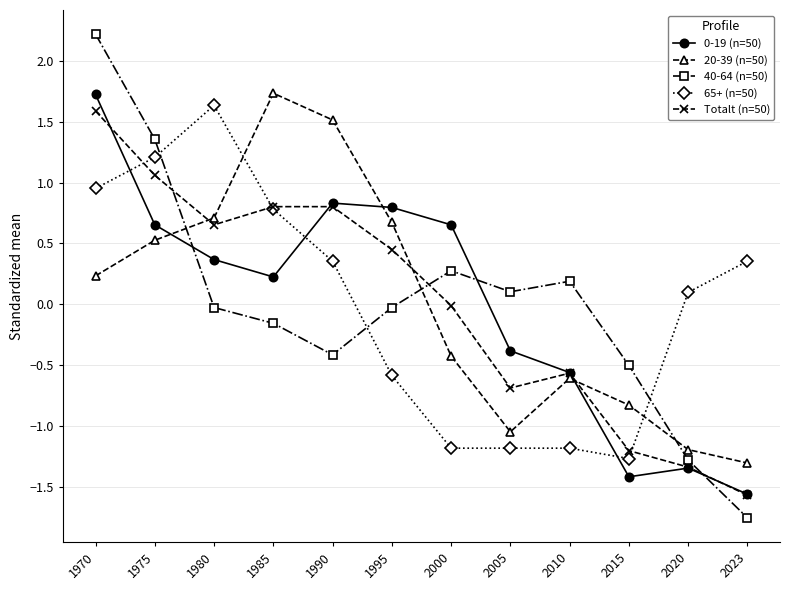

What is the sum of the 65+ (n=50) values at 2023 and 1985?

1.1